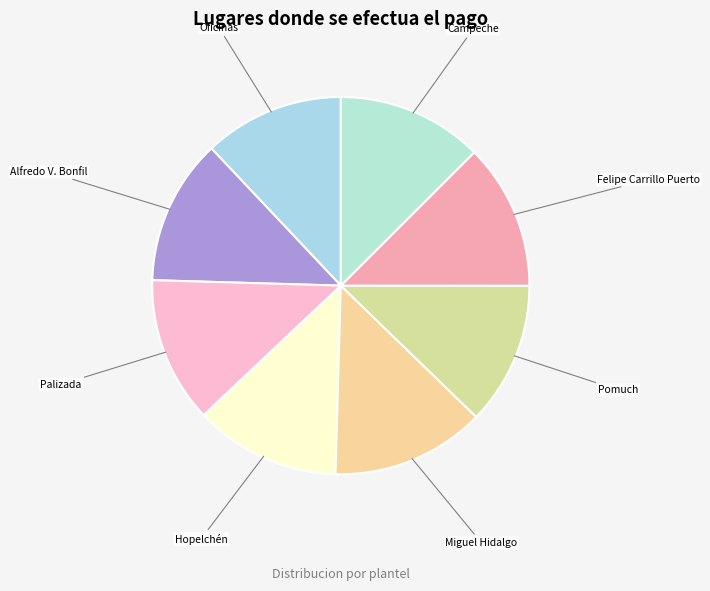

How many segments does this pie chart have?

8